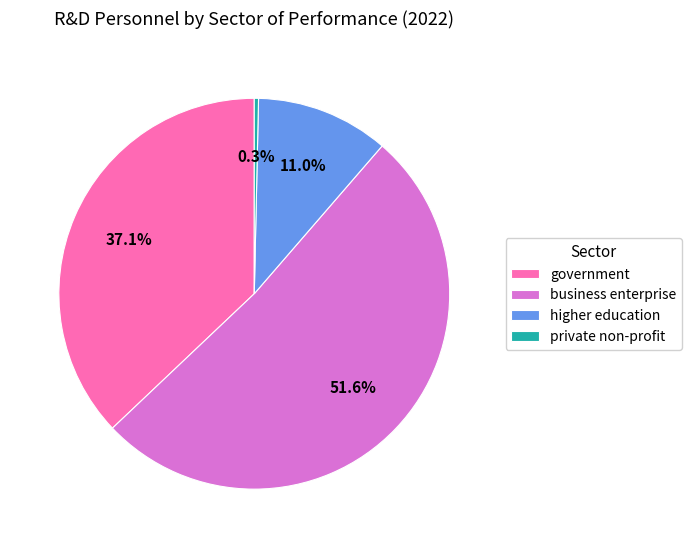

Is it true that higher education is 11% of the pie?

True